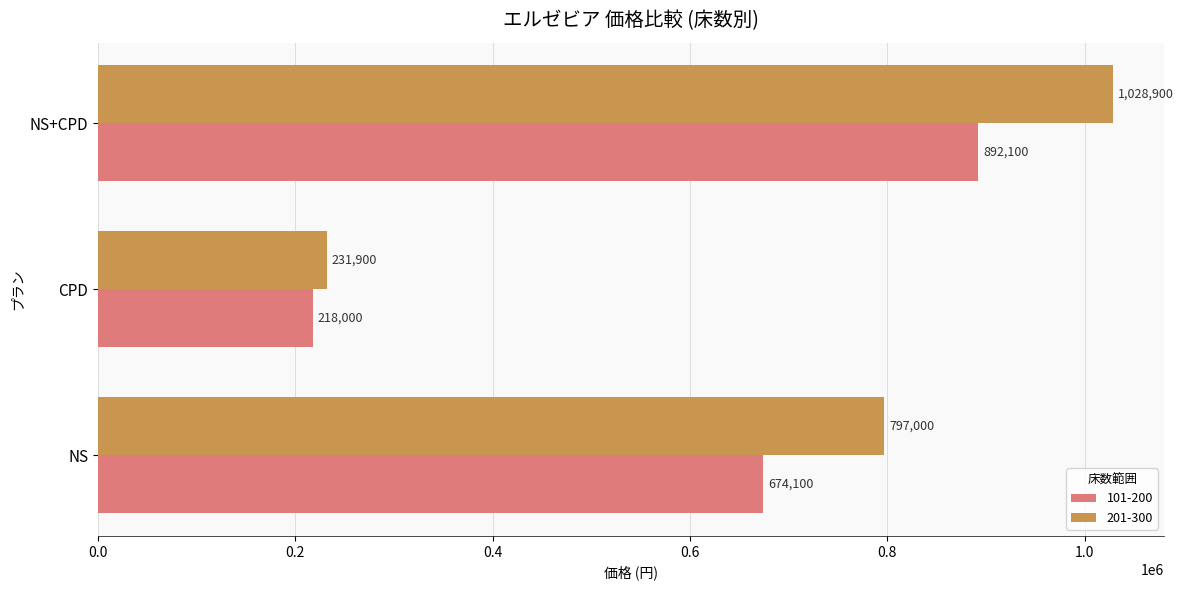

How many distinct data groups are displayed?

2